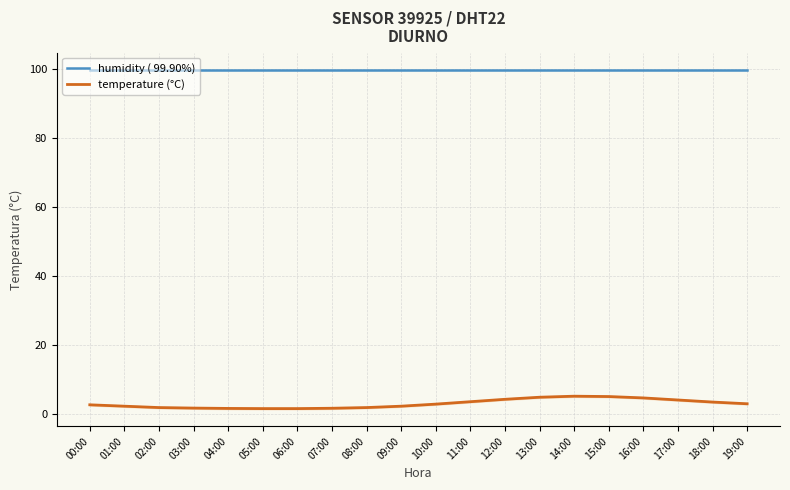

What is the value of the humidity ( 99.90%) point at the 11th from the left?

99.9